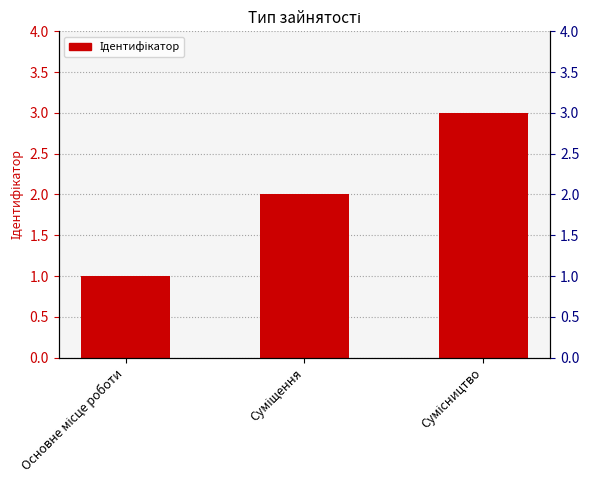

What is the difference between the maximum and second lowest values?

1